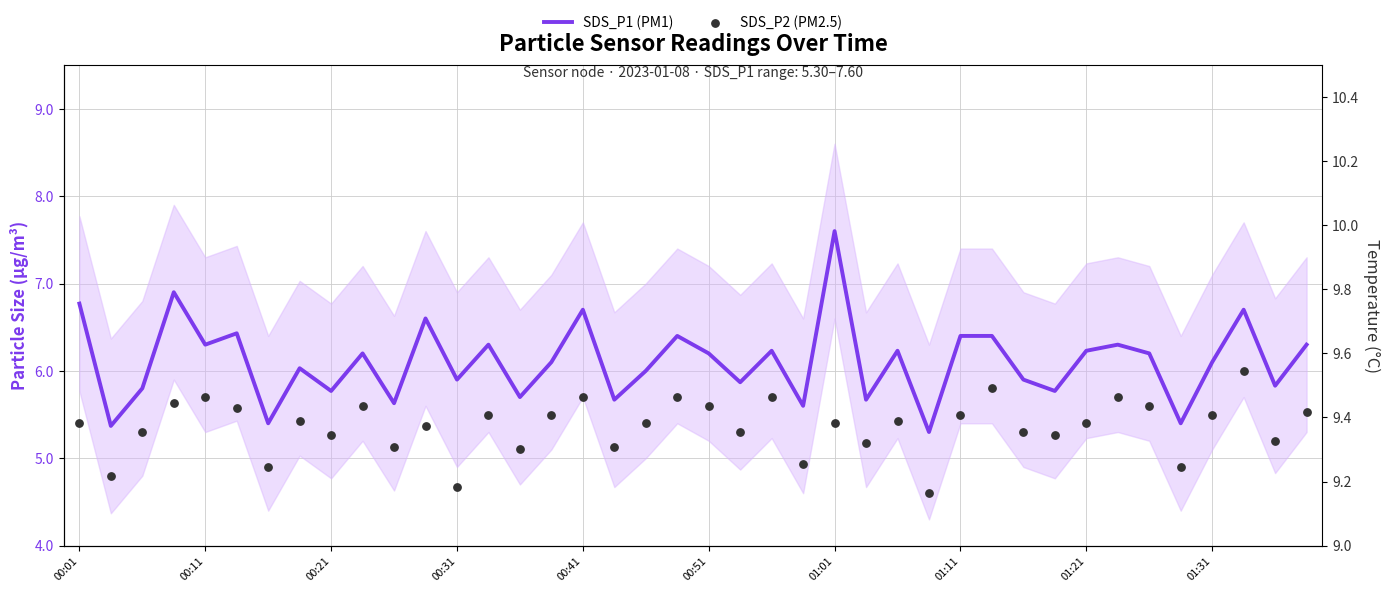

What is the total value across all series at 01:01?

13.0